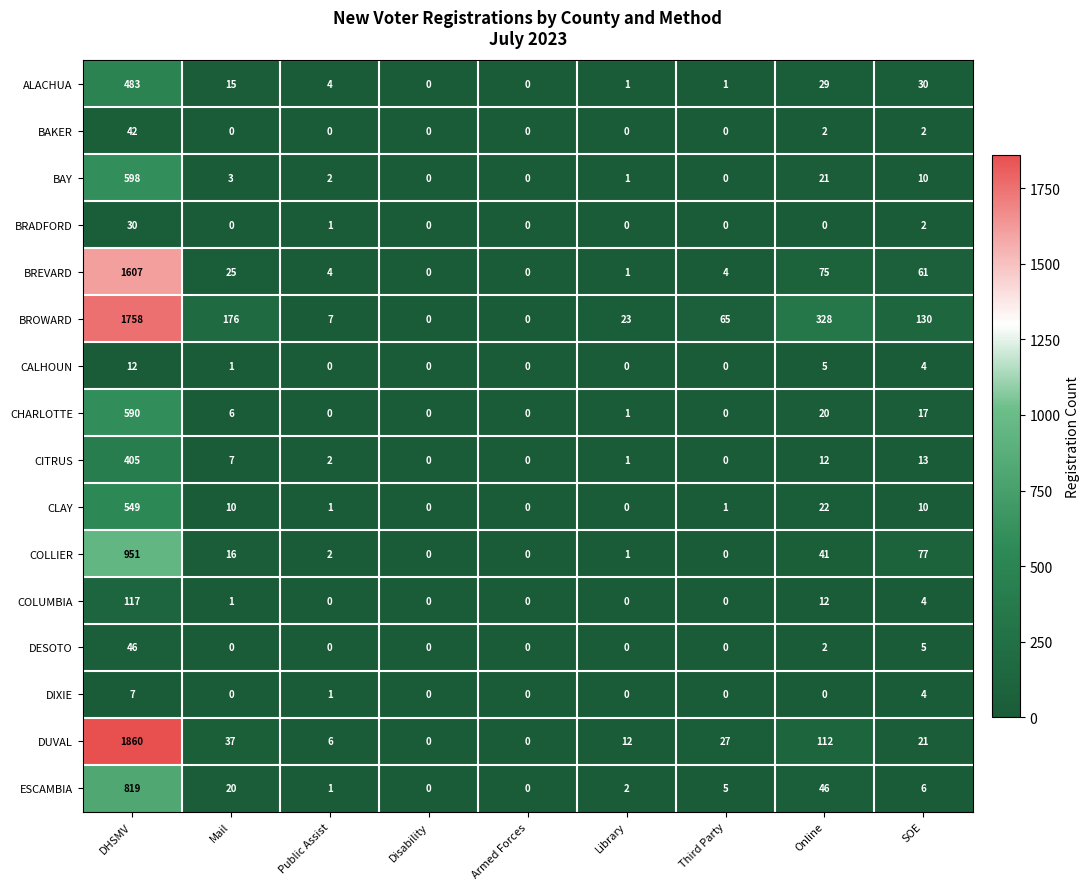

Rank the series by their maximum value, from highest to lowest.

DUVAL, BROWARD, BREVARD, COLLIER, ESCAMBIA, BAY, CHARLOTTE, CLAY, ALACHUA, CITRUS, COLUMBIA, DESOTO, BAKER, BRADFORD, CALHOUN, DIXIE